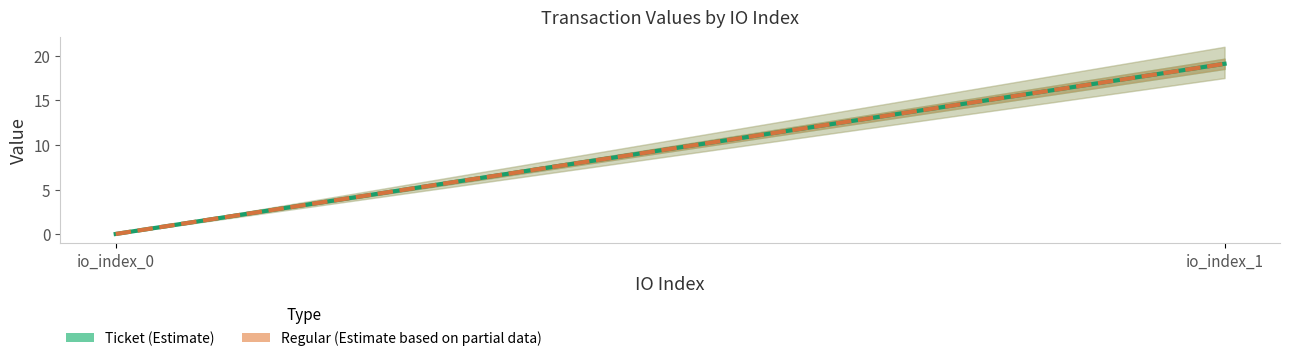

Which label corresponds to the largest value in the chart?

io_index_1